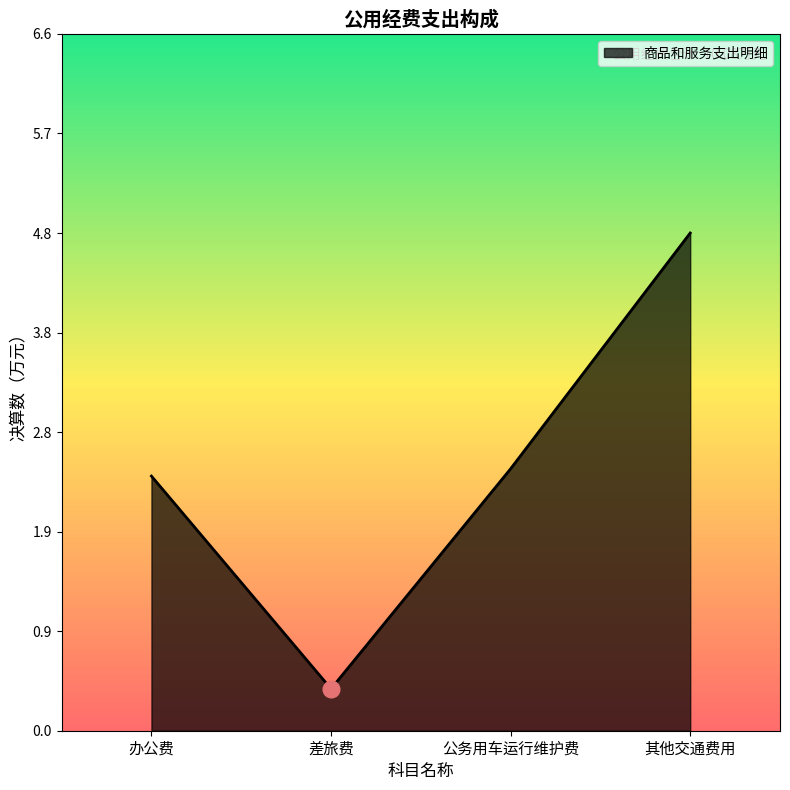

Reading right to left, list all the values displayed in this chart.

4.8	2.5	0.4	2.4